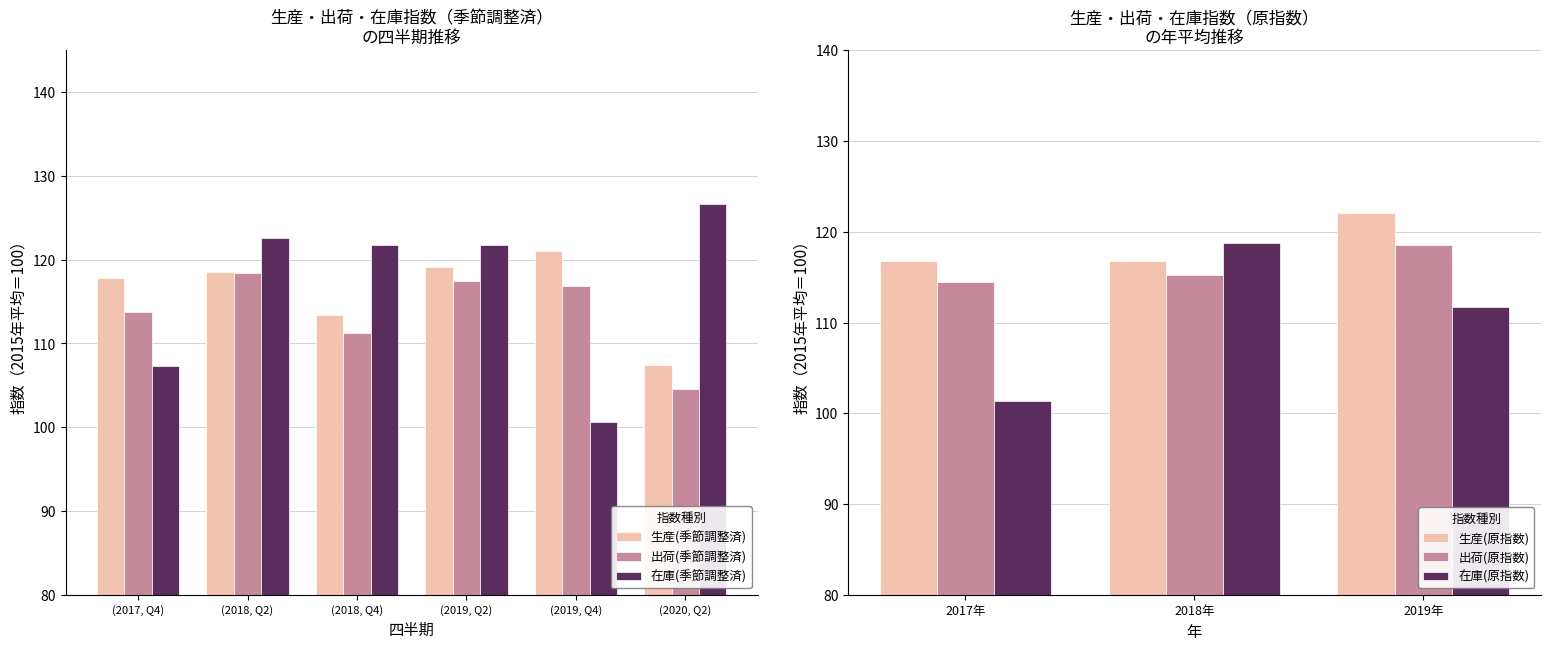

At which label does 生産(原指数) reach its minimum?

2017年